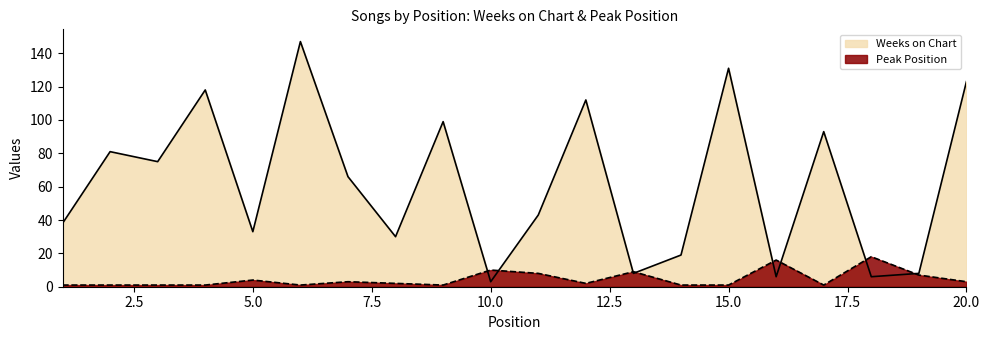

True or false: Peak Position has a value of 1 at 8.

False